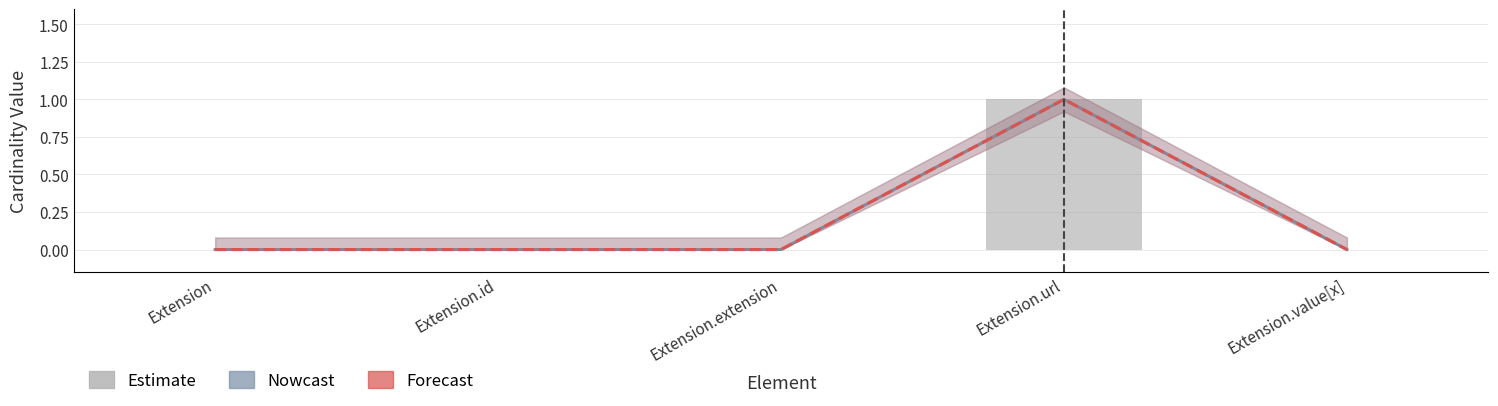

What is the sum of all Base Min values?

1